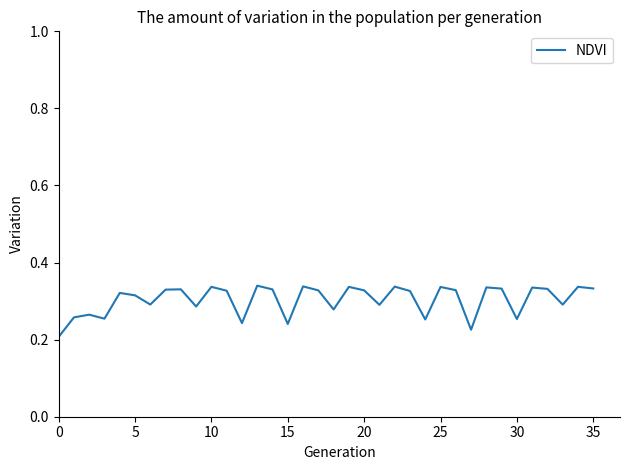

Is this an area chart (filled region under the line)?

No